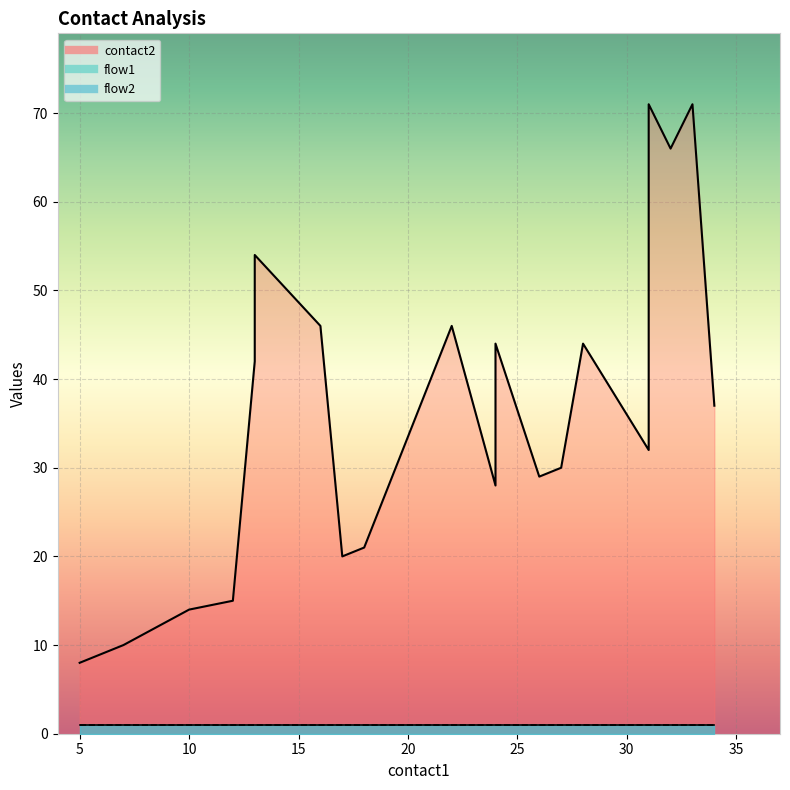

Is the value of flow1 at 22 greater than the value of flow2 at 31?

No